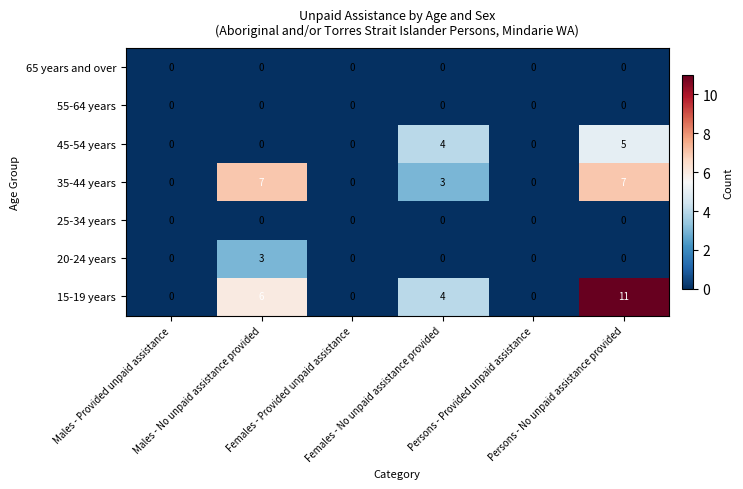

What is the average value of the 35-44 years series?

3